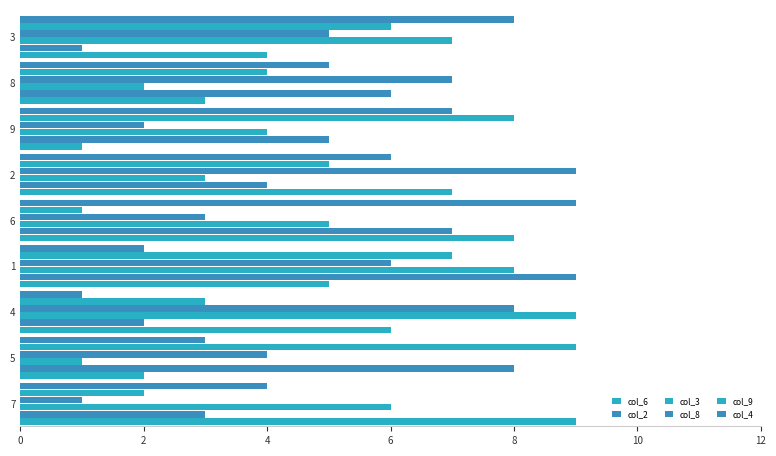

At which category is the sum across all series the highest?

1